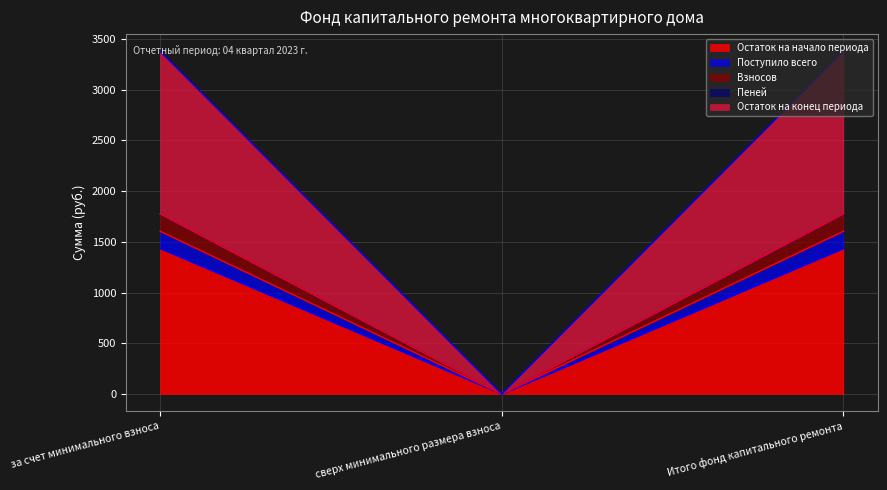

Is it true that Взносов equals 400.5 at за счет минимального взноса?

False